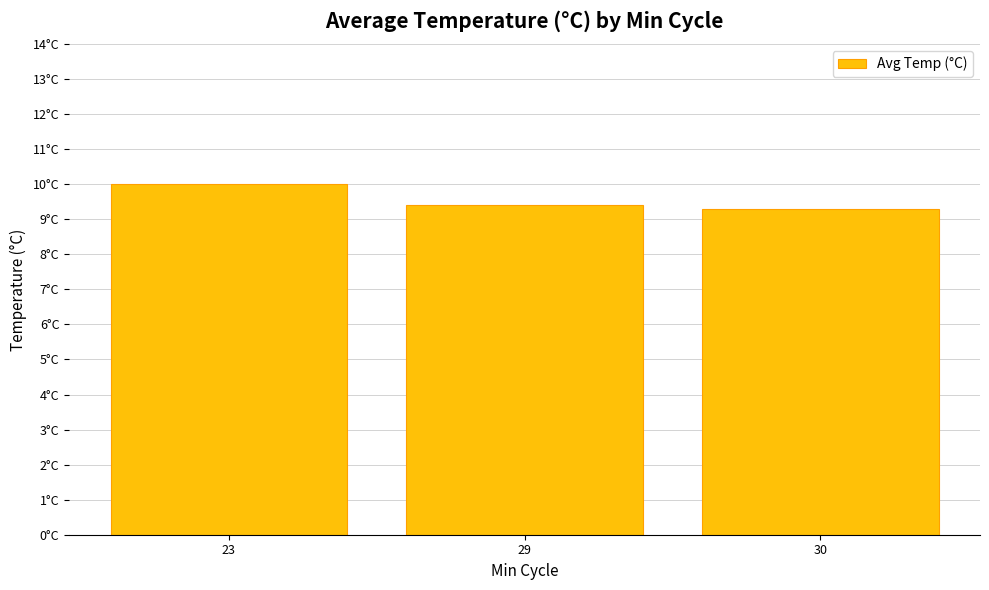

How many values are between 9 and 10?

3